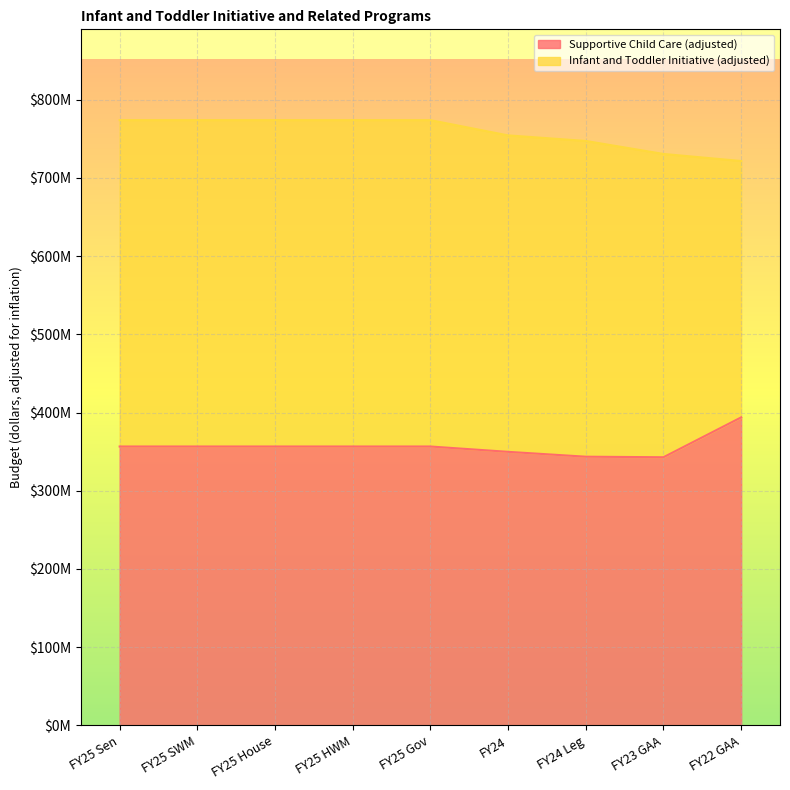

What is the label of the 7th point from the left?

FY24 Leg